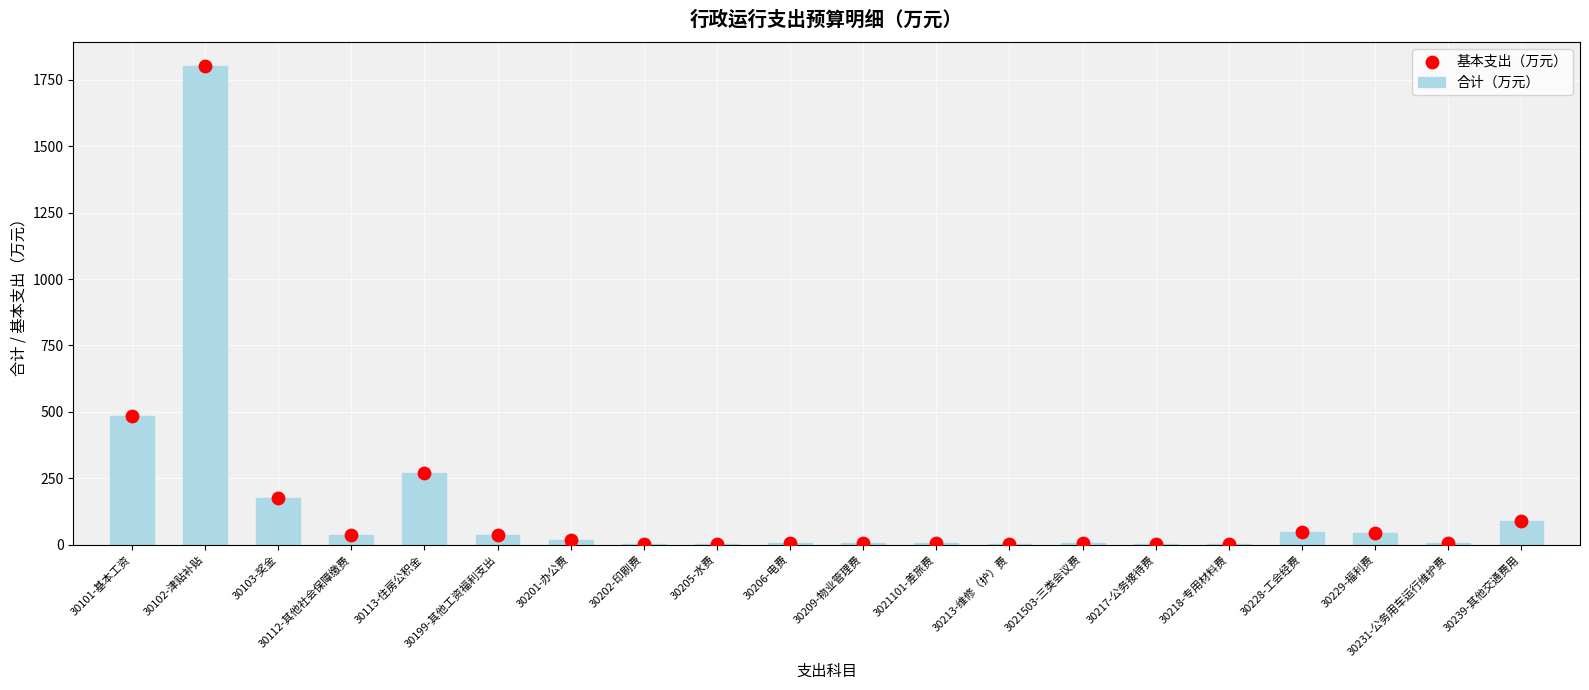

Which series has the widest spread of Y values?

合计（万元）